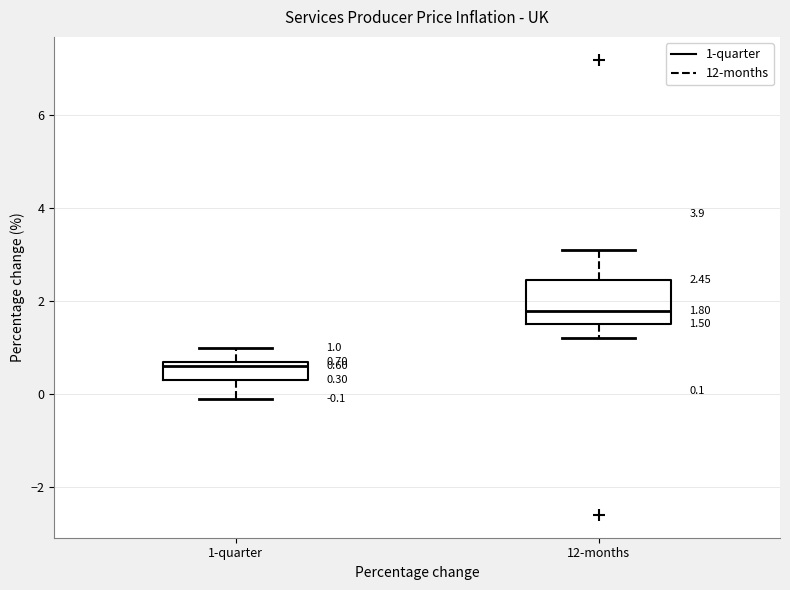

Which box's median line is the highest?

12-months